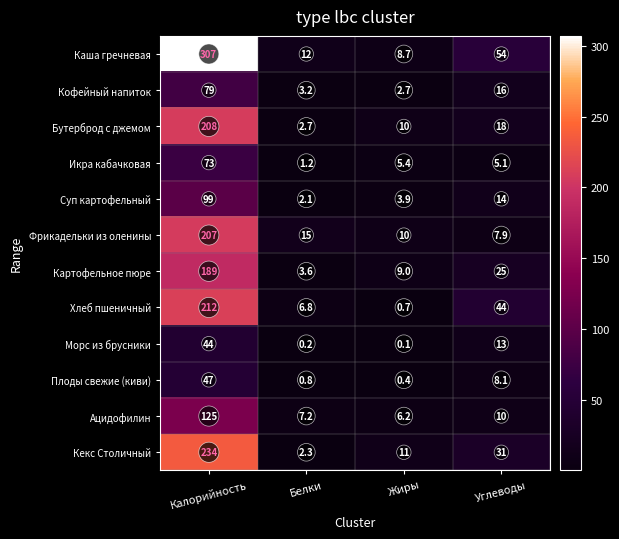

What is the lowest value of the Картофельное пюре series?

3.6